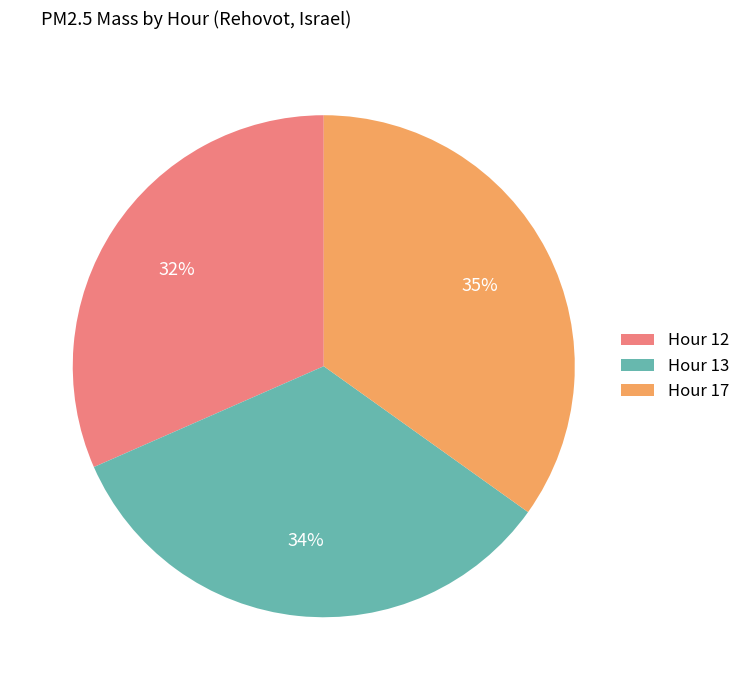

Which has a higher value, Hour 17 or Hour 12?

Hour 17